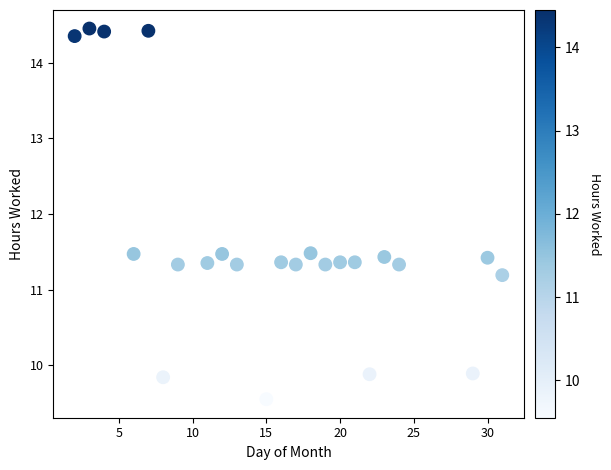

What is the range of Y values (max minus min)?

4.9